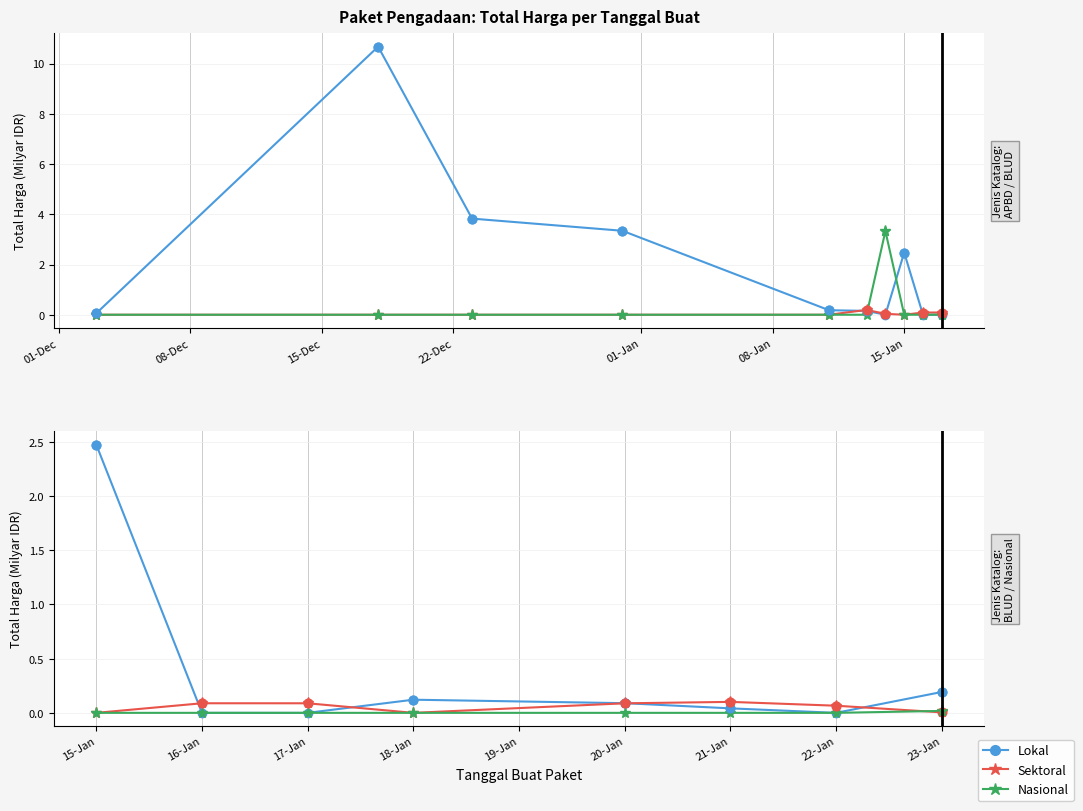

Which series reaches the minimum Y coordinate?

Lokal